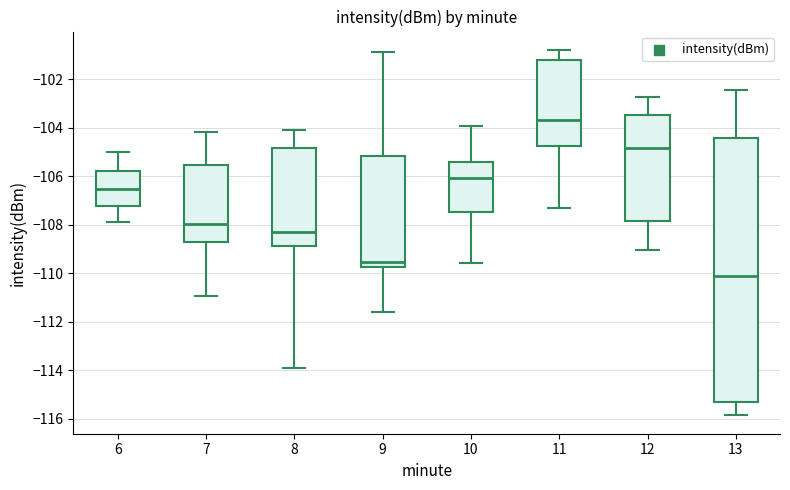

Reading left to right, read every box against the y-axis: the position of its median line, the range the box covers, and the ends of its whiskers. The values are not printed on the chart, so give them approximately, as read against the axis.

6: median -106.6, box -107.2 to -105.8, whiskers -107.8 to -105.0
7: median -108.0, box -108.8 to -105.6, whiskers -111.0 to -104.2
8: median -108.2, box -108.8 to -104.8, whiskers -114.0 to -104.2
9: median -109.6, box -109.8 to -105.2, whiskers -111.6 to -100.8
10: median -106.0, box -107.4 to -105.4, whiskers -109.6 to -104.0
11: median -103.6, box -104.8 to -101.2, whiskers -107.2 to -100.8
12: median -104.8, box -107.8 to -103.4, whiskers -109.0 to -102.8
13: median -110.2, box -115.4 to -104.4, whiskers -115.8 to -102.4